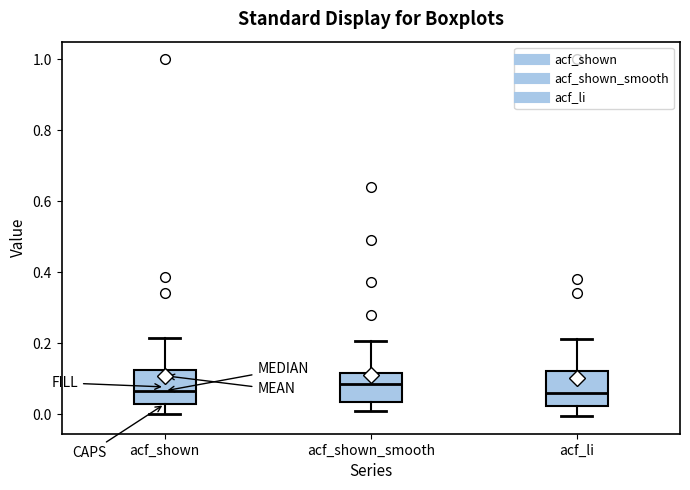

Reading left to right, transcribe this box plot: for each box, give where its median line is, the range the box spans, and where its two whiskers end, as read against the y-axis. The values are not printed on the chart, so give them approximately, as read against the axis.

acf_shown: median 0.06, box 0.02 to 0.12, whiskers 0.00 to 0.22
acf_shown_smooth: median 0.08, box 0.04 to 0.12, whiskers 0.02 to 0.20
acf_li: median 0.06, box 0.02 to 0.12, whiskers 0.00 to 0.22